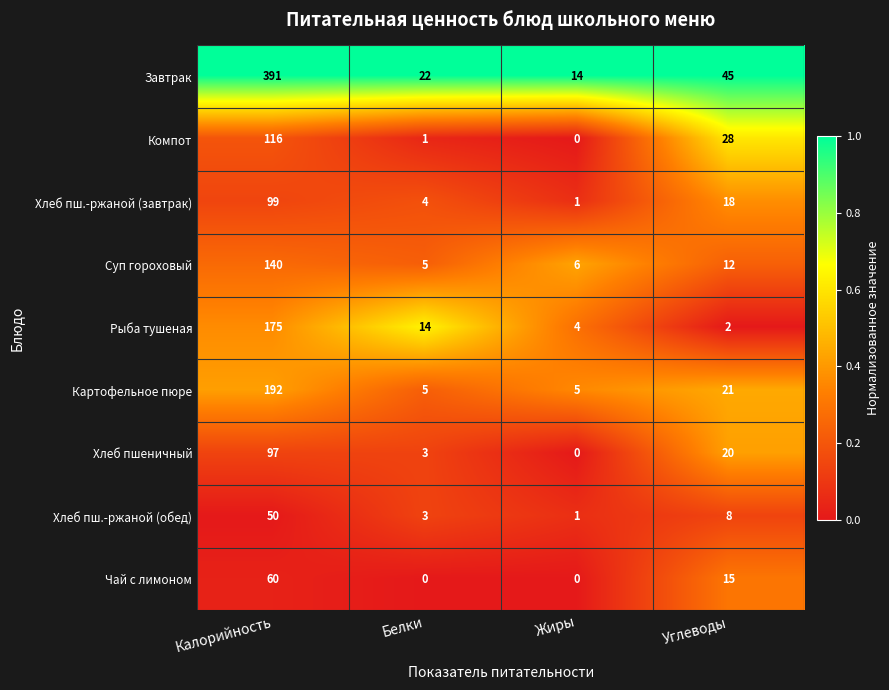

Which label corresponds to the largest value in the chart?

Калорийность